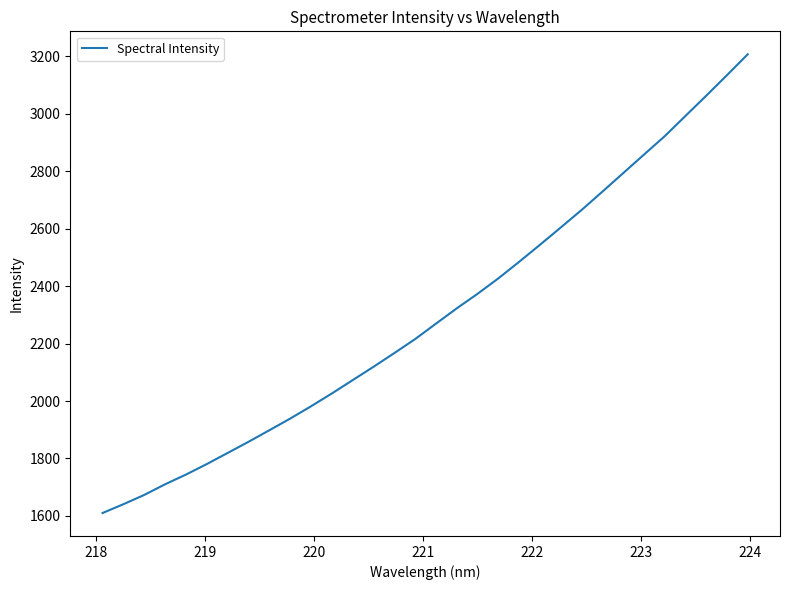

What is the average value?

2301.0